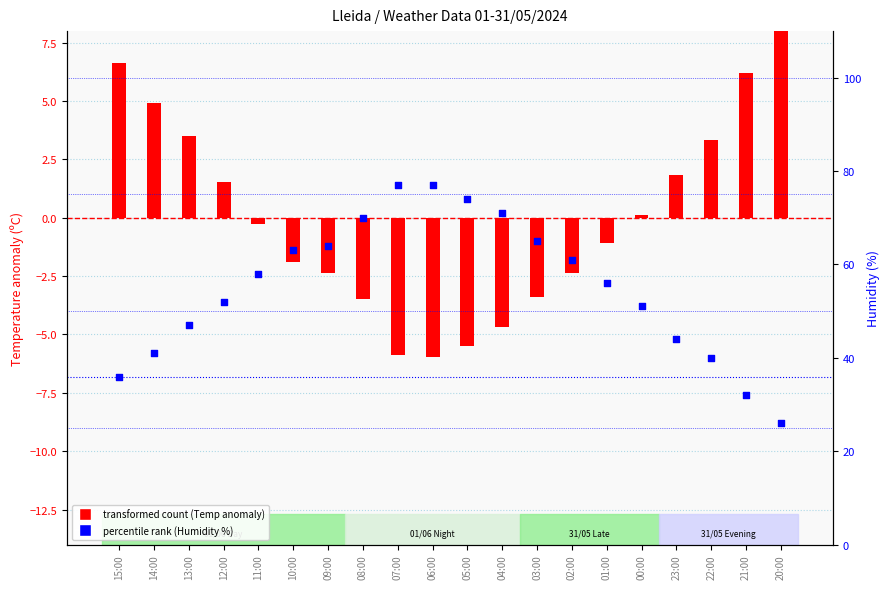

Is the value of transformed count (Temp - mean) at 23:00 greater than the value of percentile rank (Humidity %) at 01:00?

No